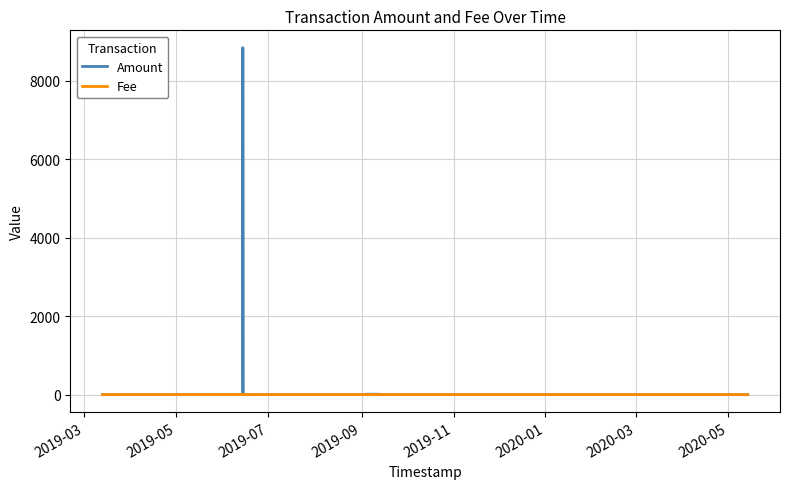

What is the difference between the maximum and minimum values in the Amount series?

8839.5